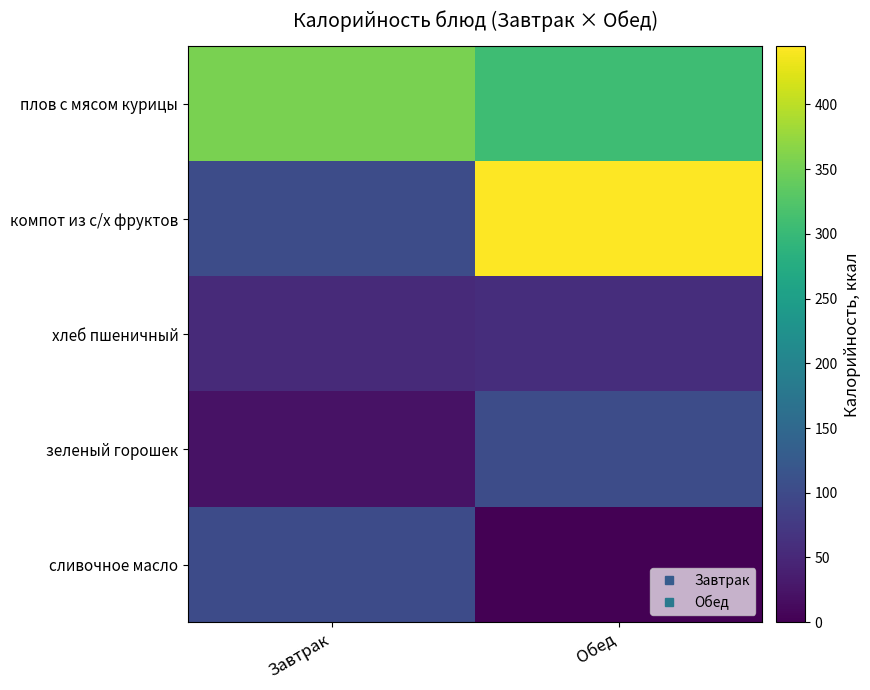

What is the total value across all series at Обед?

912